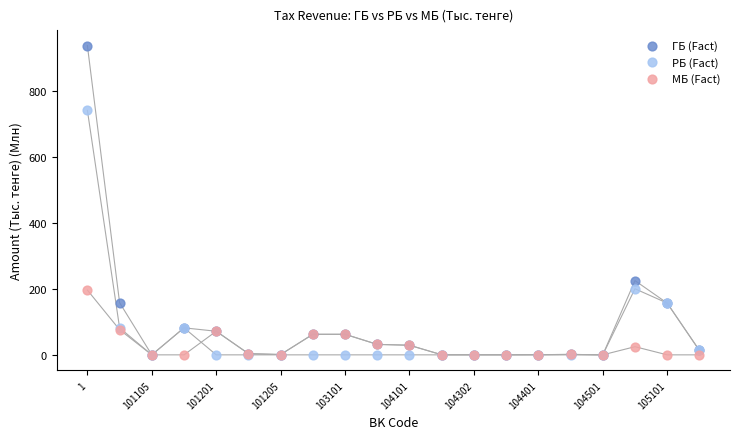

Which series contains the highest Y value?

ГБ (Fact)